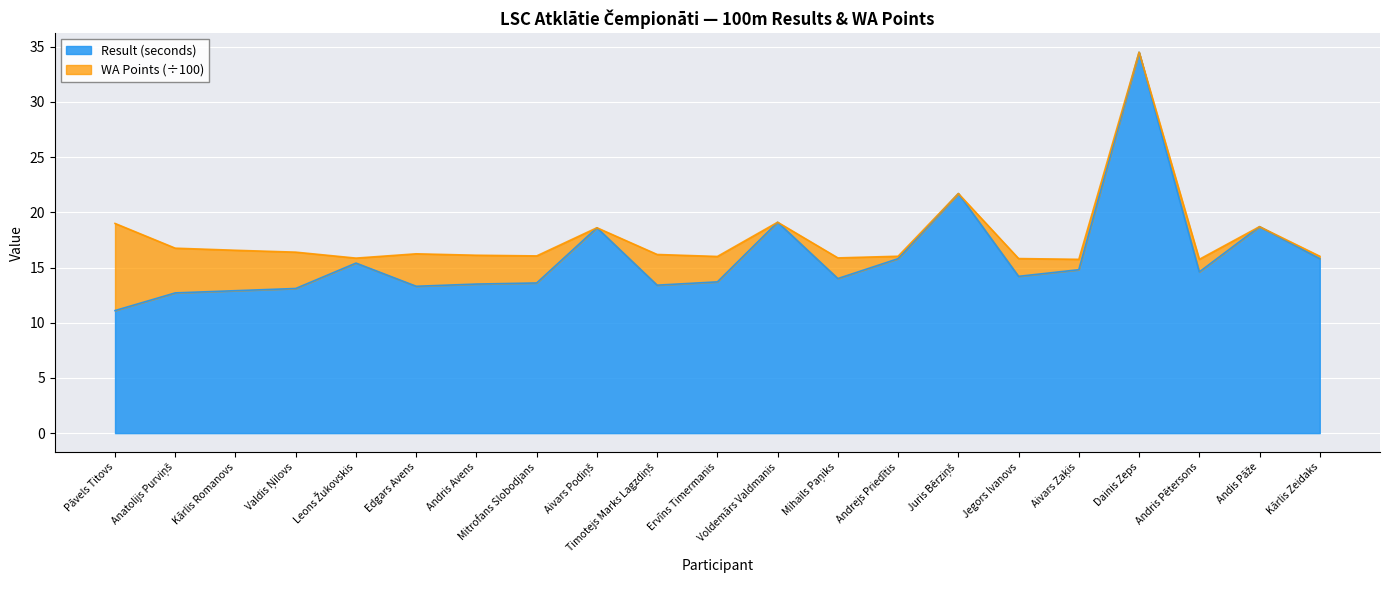

What is the approximate value at Anatolijs Purviņš?

12.7